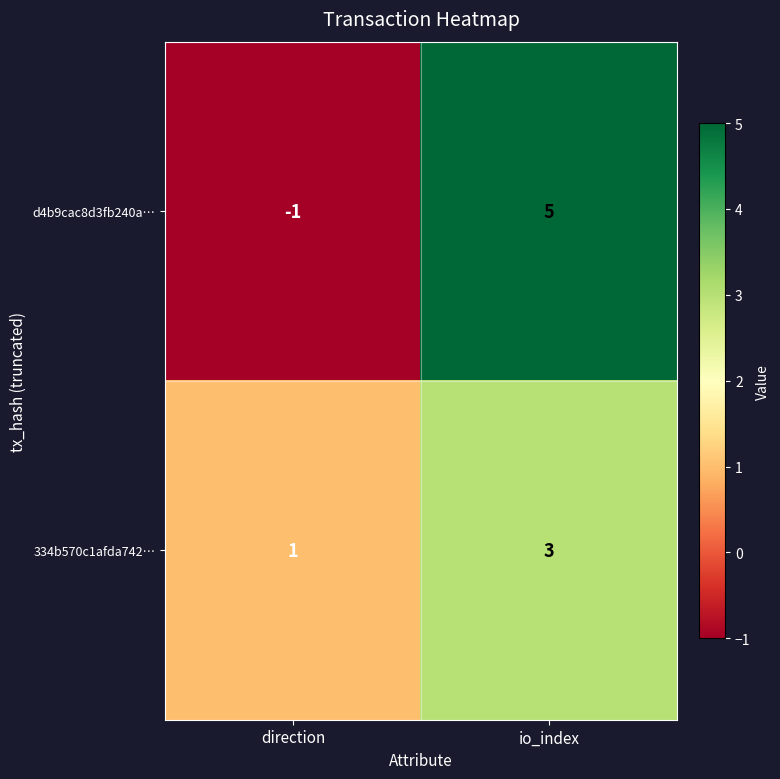

Where is d4b9cac8d3fb240a… nearest to the value 2?

direction